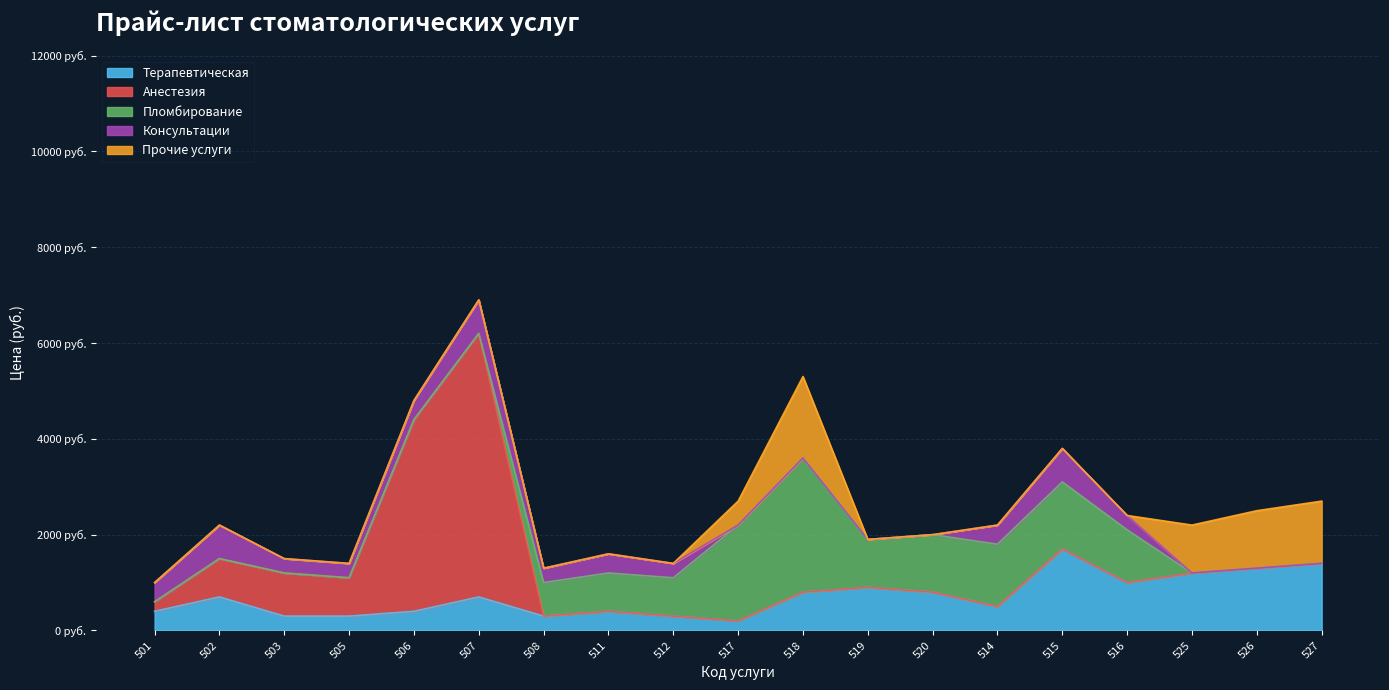

What is the sum of all Консультации values?

5200